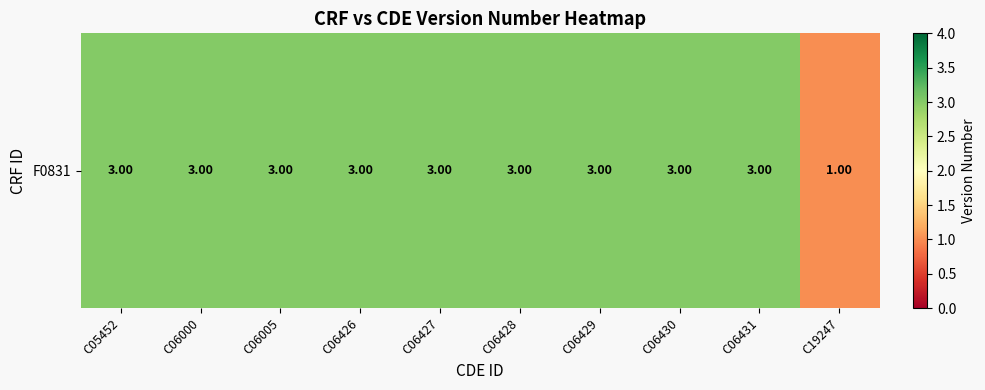

List the labels in order of value, largest first.

C05452, C06000, C06005, C06426, C06427, C06428, C06429, C06430, C06431, C19247